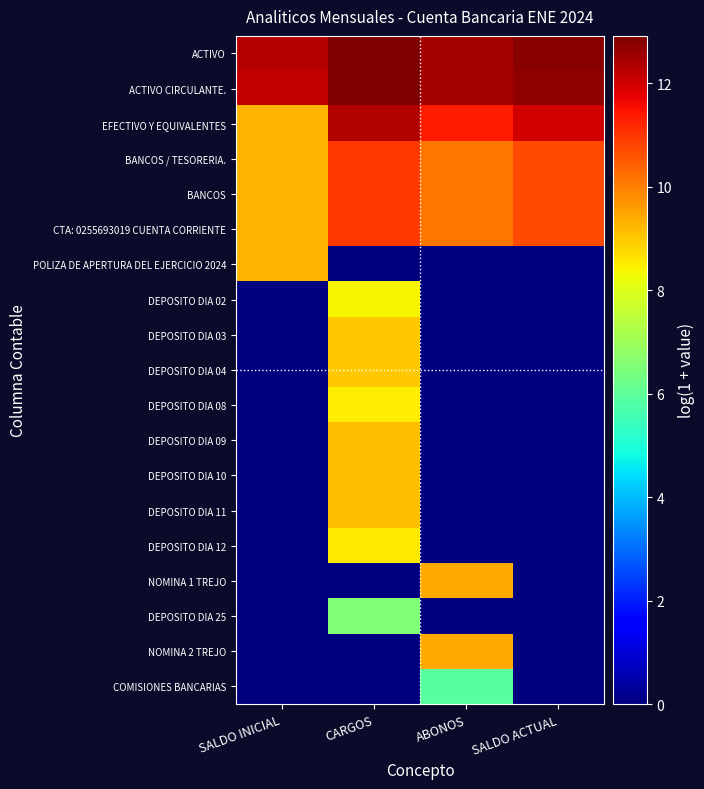

At which category is the sum across all series the highest?

CARGOS